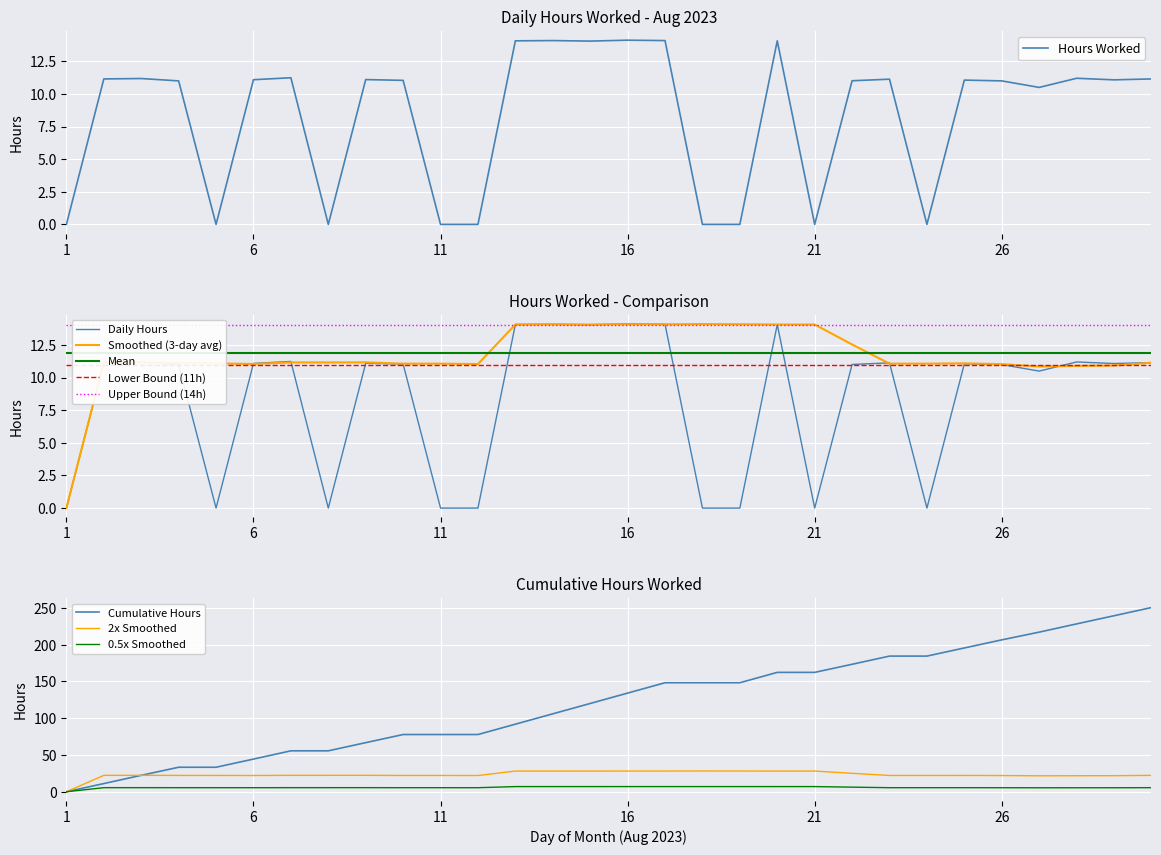

The value at 11 is -8.7. True or false?

False